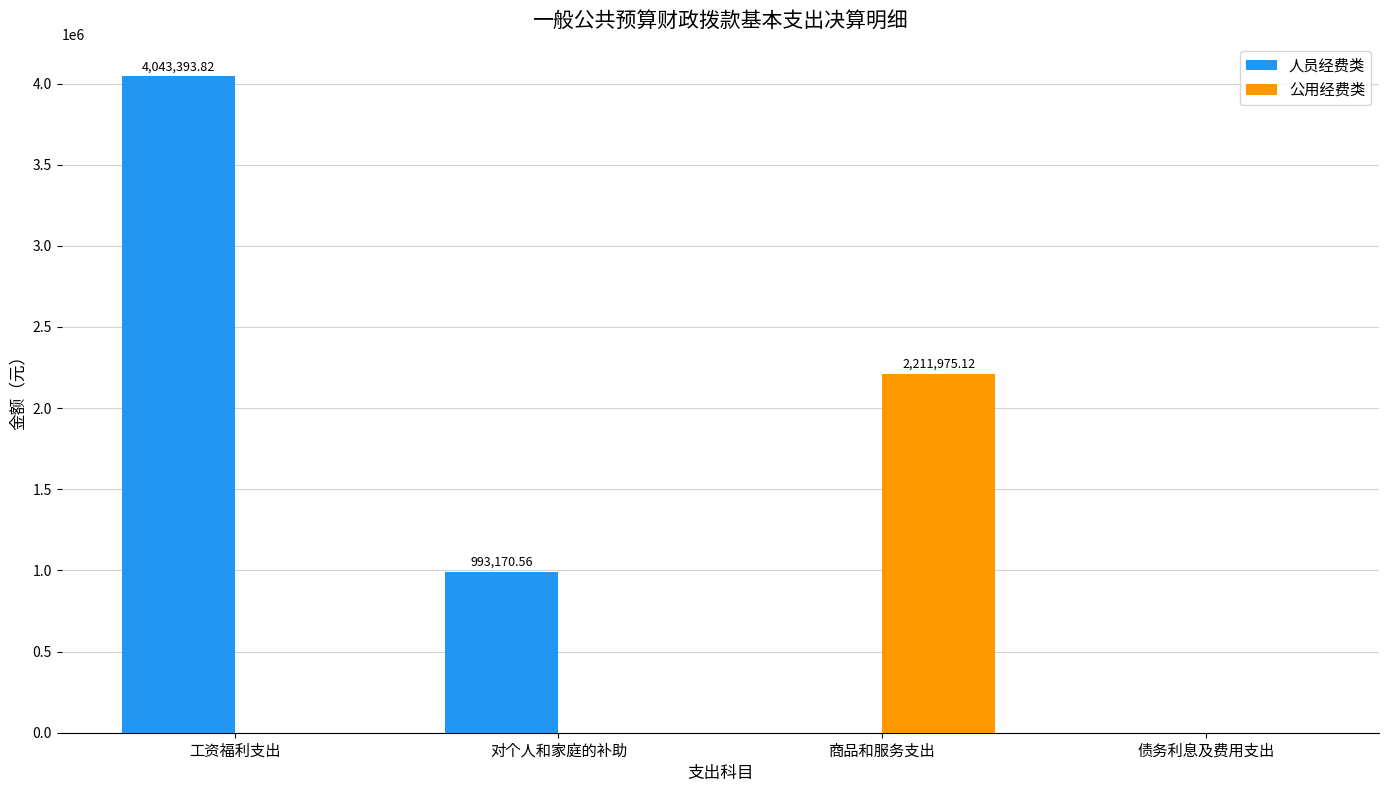

At which label does 人员经费类 reach its peak?

工资福利支出